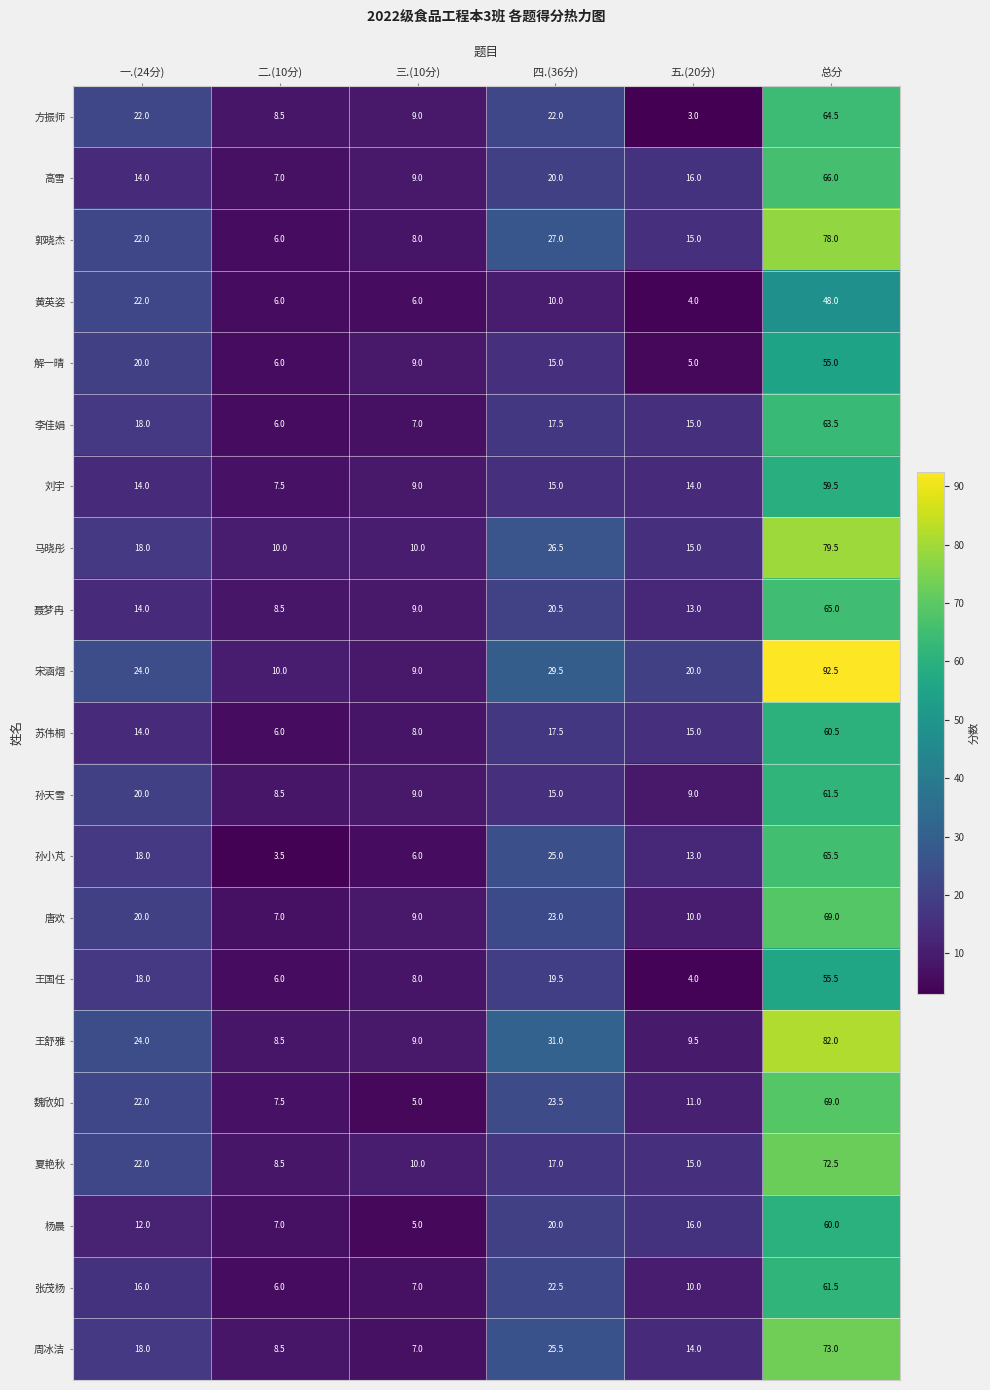

Which series has the largest total across all categories?

宋涵熠